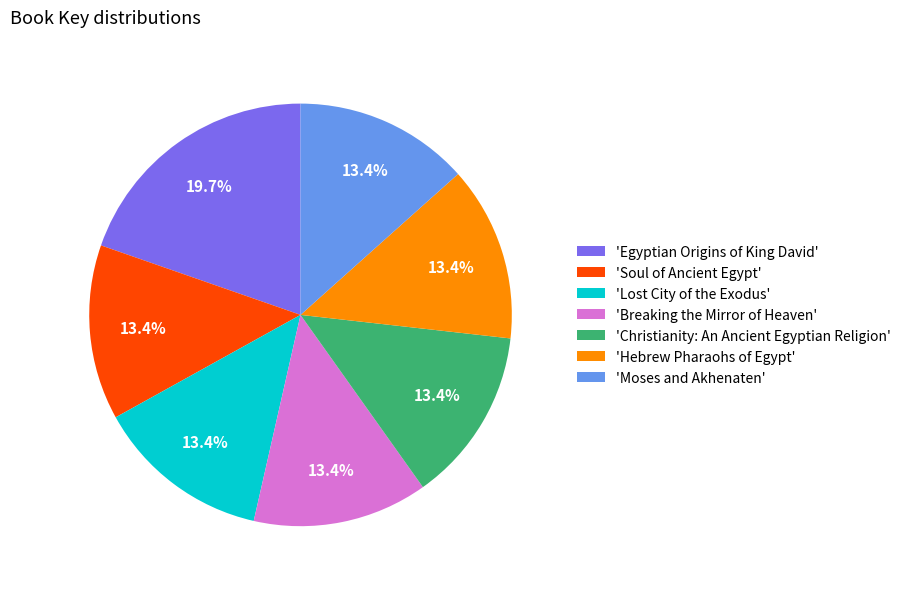

Is the sum of 'Hebrew Pharaohs of Egypt' and 'Moses and Akhenaten' greater than half?

No